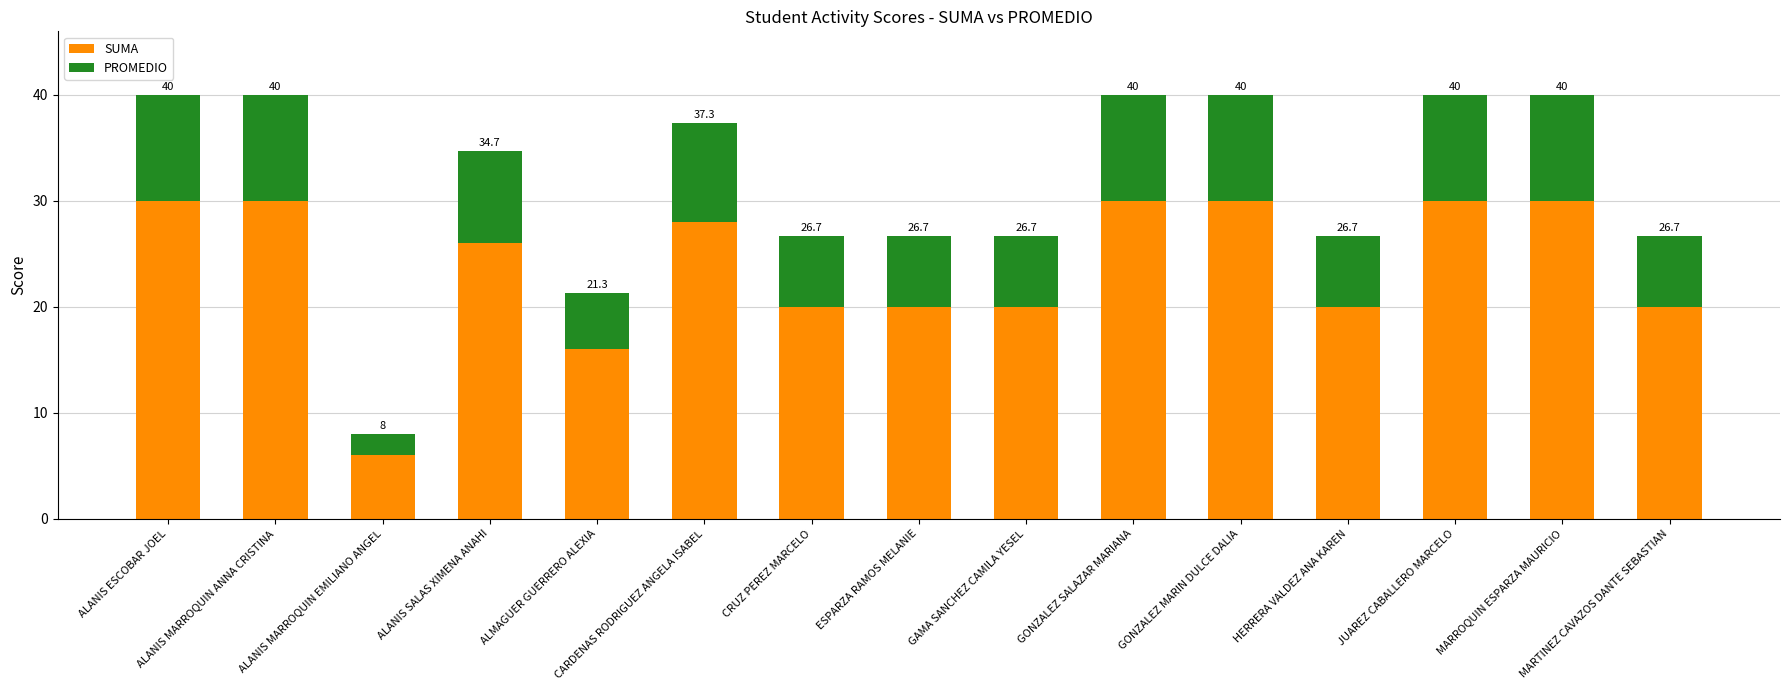

The SUMA series shows 30.0 at JUAREZ CABALLERO MARCELO. True or false?

True